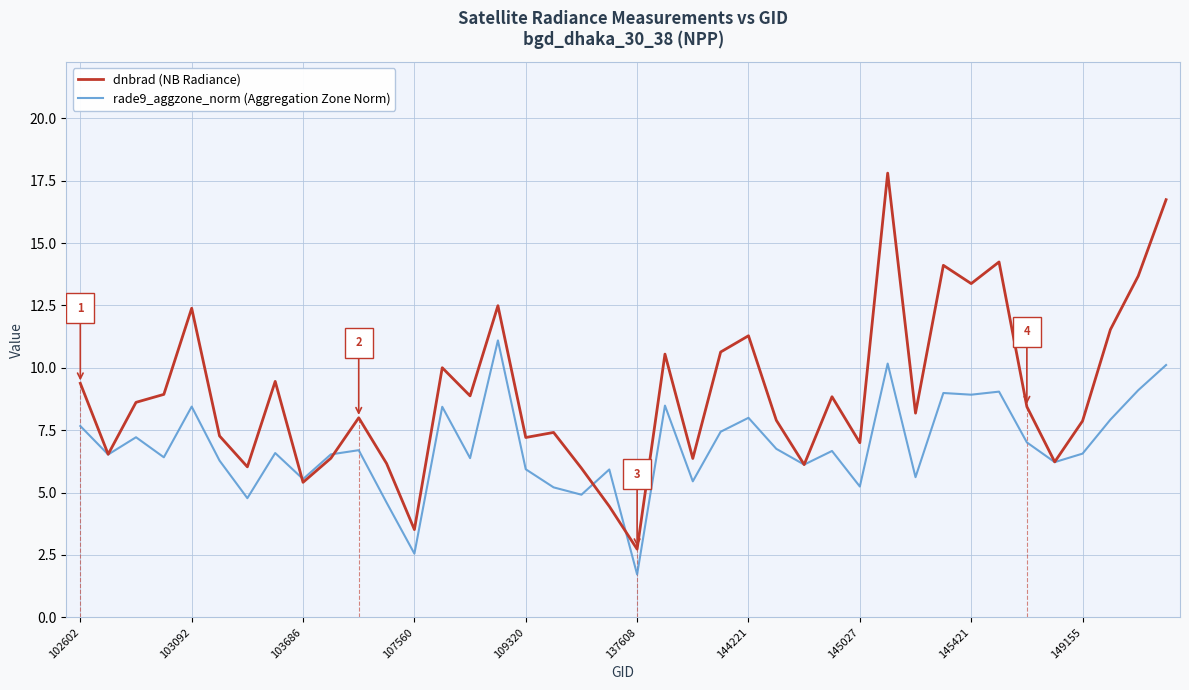

Which series has the largest range (max minus min)?

dnbrad (NB Radiance)